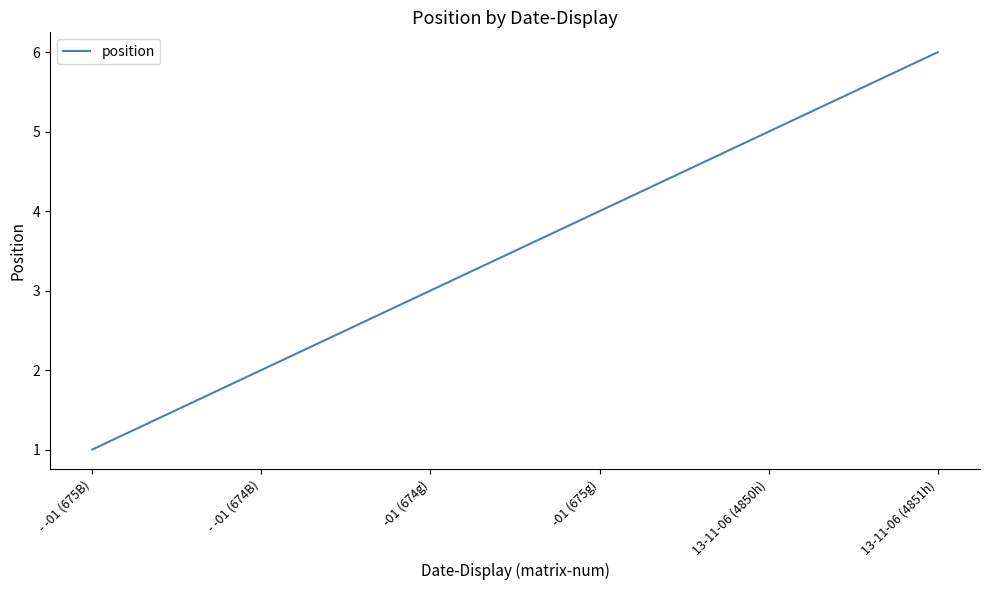

Which label corresponds to the smallest value in the chart?

- -01 (675B)